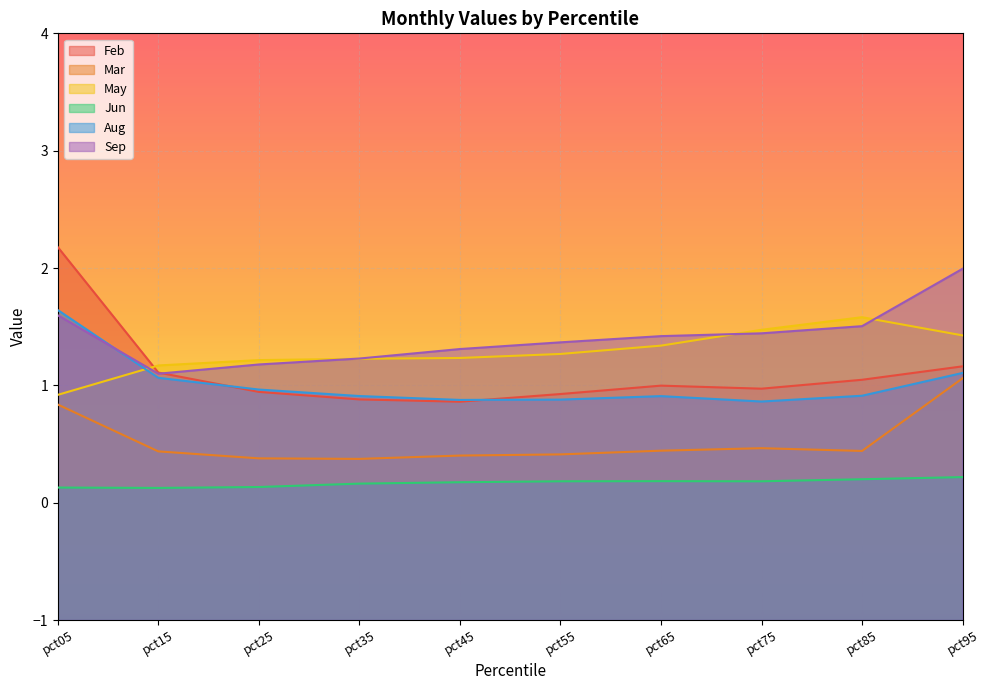

What is the approximate value of May at pct95?

1.4